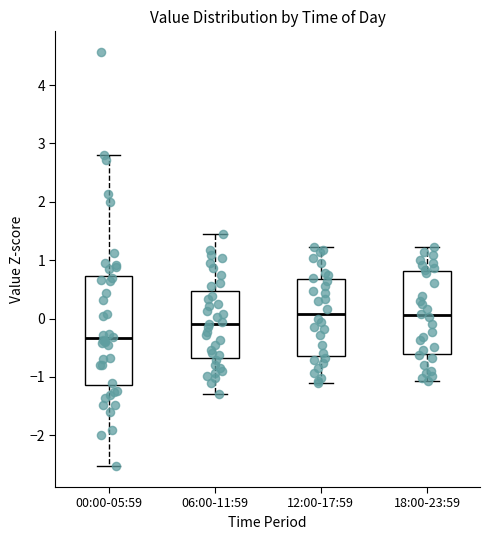

Which box has the lowest median line?

00:00-05:59